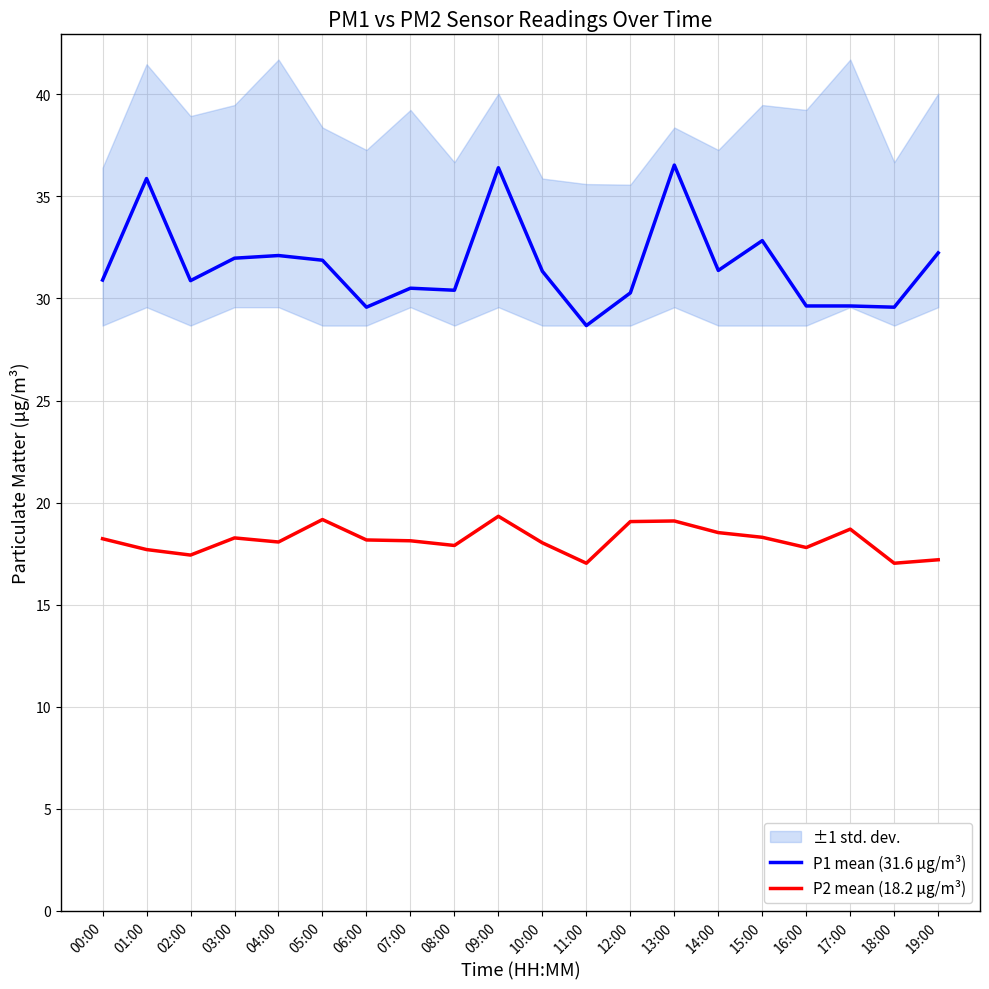

Which category has the lowest value across all series?

11:00